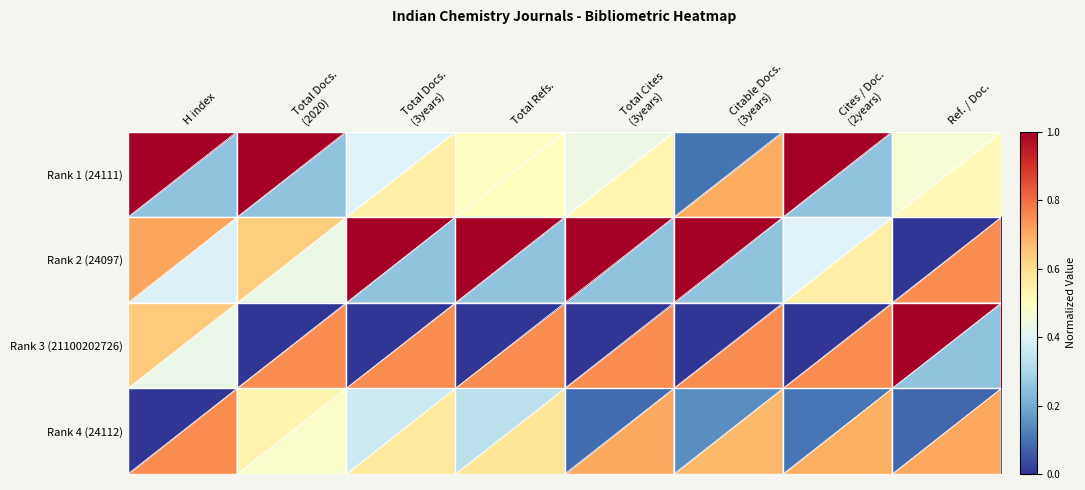

Reading right to left, transcribe all the data shown in this chart.

Rank 1 (24111): Ref. / Doc.=0.5	Cites / Doc.
(2years)=1.0	Citable Docs.
(3years)=0.1	Total Cites
(3years)=0.4	Total Refs.=0.5	Total Docs.
(3years)=0.4	Total Docs.
(2020)=1.0	H index=1.0
Rank 2 (24097): Ref. / Doc.=0.0	Cites / Doc.
(2years)=0.4	Citable Docs.
(3years)=1.0	Total Cites
(3years)=1.0	Total Refs.=1.0	Total Docs.
(3years)=1.0	Total Docs.
(2020)=0.6	H index=0.7
Rank 3 (21100202726): Ref. / Doc.=1.0	Cites / Doc.
(2years)=0.0	Citable Docs.
(3years)=0.0	Total Cites
(3years)=0.0	Total Refs.=0.0	Total Docs.
(3years)=0.0	Total Docs.
(2020)=0.0	H index=0.6
Rank 4 (24112): Ref. / Doc.=0.1	Cites / Doc.
(2years)=0.1	Citable Docs.
(3years)=0.1	Total Cites
(3years)=0.1	Total Refs.=0.3	Total Docs.
(3years)=0.4	Total Docs.
(2020)=0.5	H index=0.0